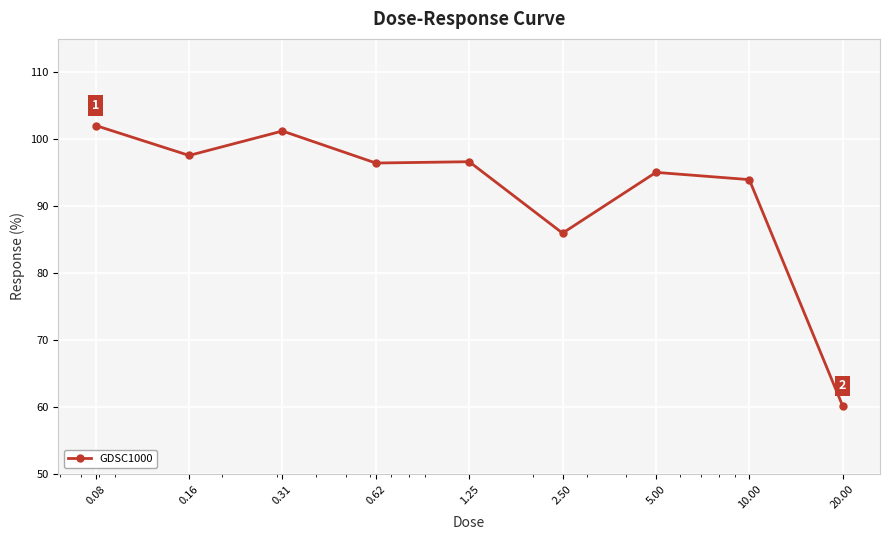

What is the value of the 4th point from the left?

96.5